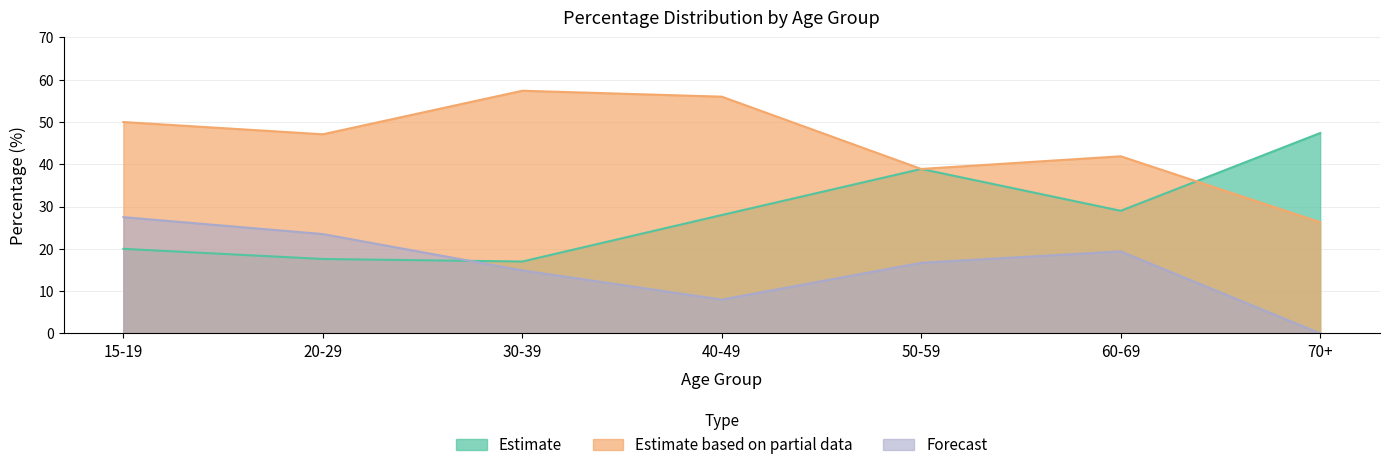

The value of Estimate at 15-19 is 20.0. True or false?

True